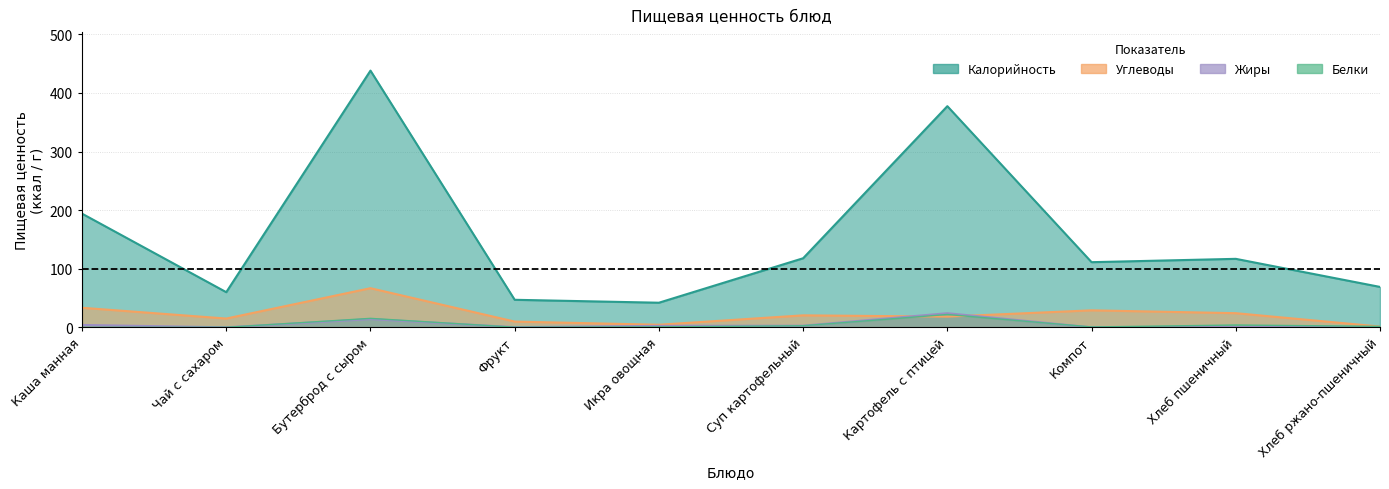

True or false: Калорийность and Углеводы intersect in this chart.

False